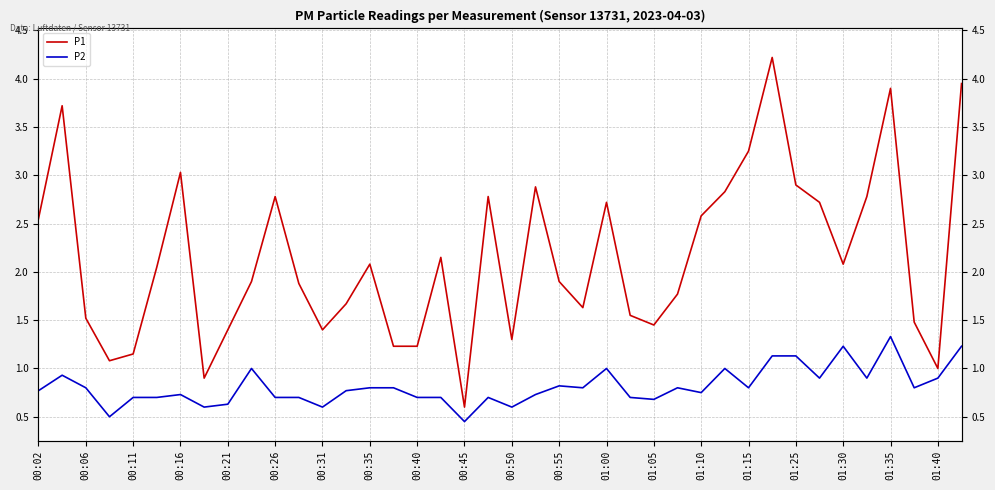

Reading left to right, what are all the values shown in this chart?

P1: 2.5	3.7	1.5	1.1	1.1	2.0	3.0	0.9	1.4	1.9	2.8	1.9	1.4	1.7	2.1	1.2	1.2	2.1	0.6	2.8	1.3	2.9	1.9	1.6	2.7	1.6	1.4	1.8	2.6	2.8	3.2	4.2	2.9	2.7	2.1	2.8	3.9	1.5	1.0	4.0
P2: 0.8	0.9	0.8	0.5	0.7	0.7	0.7	0.6	0.6	1.0	0.7	0.7	0.6	0.8	0.8	0.8	0.7	0.7	0.5	0.7	0.6	0.7	0.8	0.8	1.0	0.7	0.7	0.8	0.8	1.0	0.8	1.1	1.1	0.9	1.2	0.9	1.3	0.8	0.9	1.2